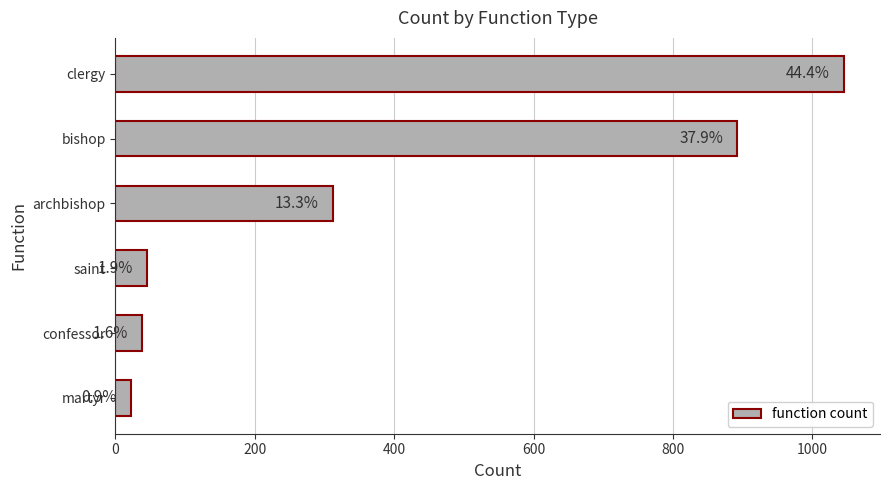

Does the chart contain any negative values?

No